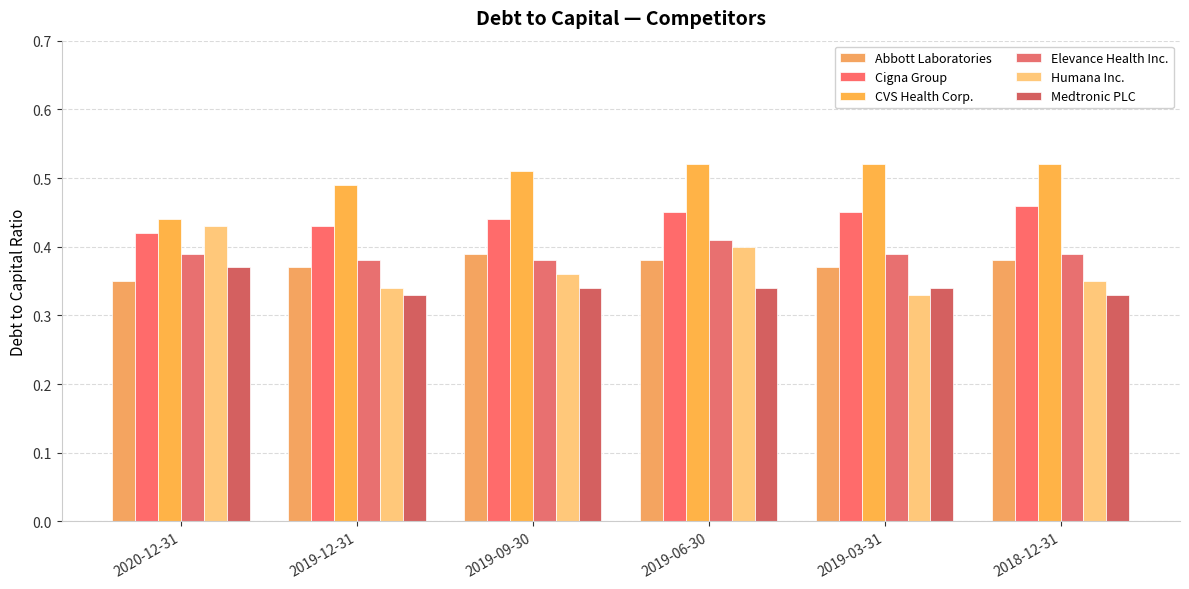

How many distinct data groups are displayed?

6